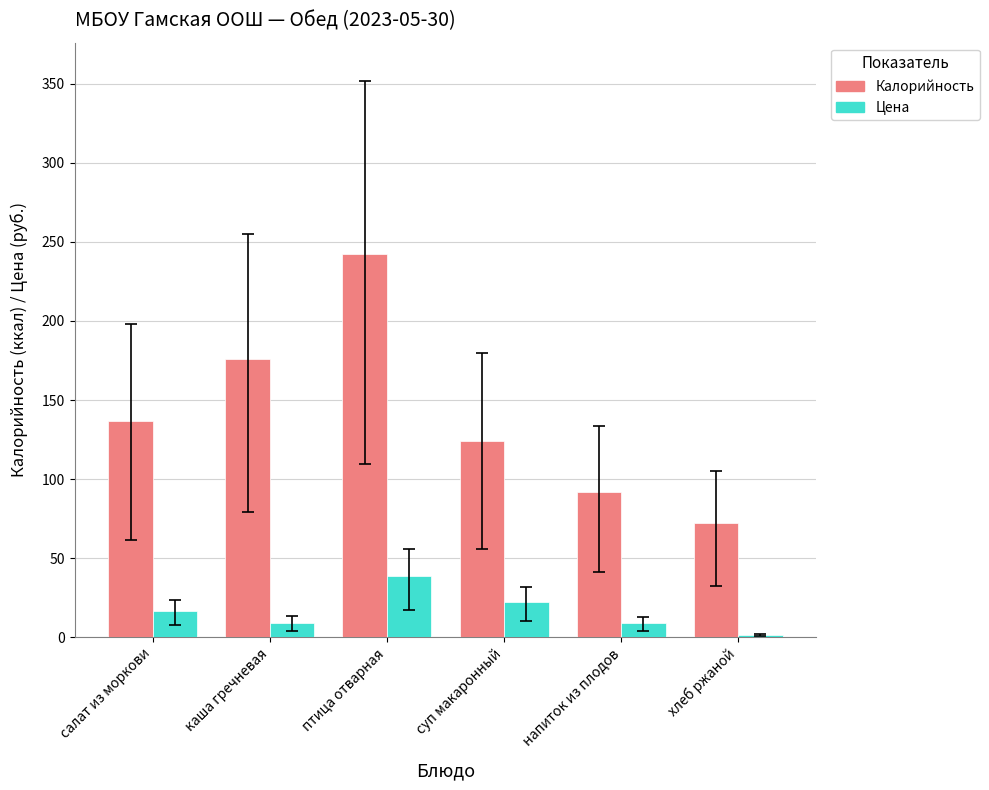

What is the label of the 4th bar from the right?

птица отварная